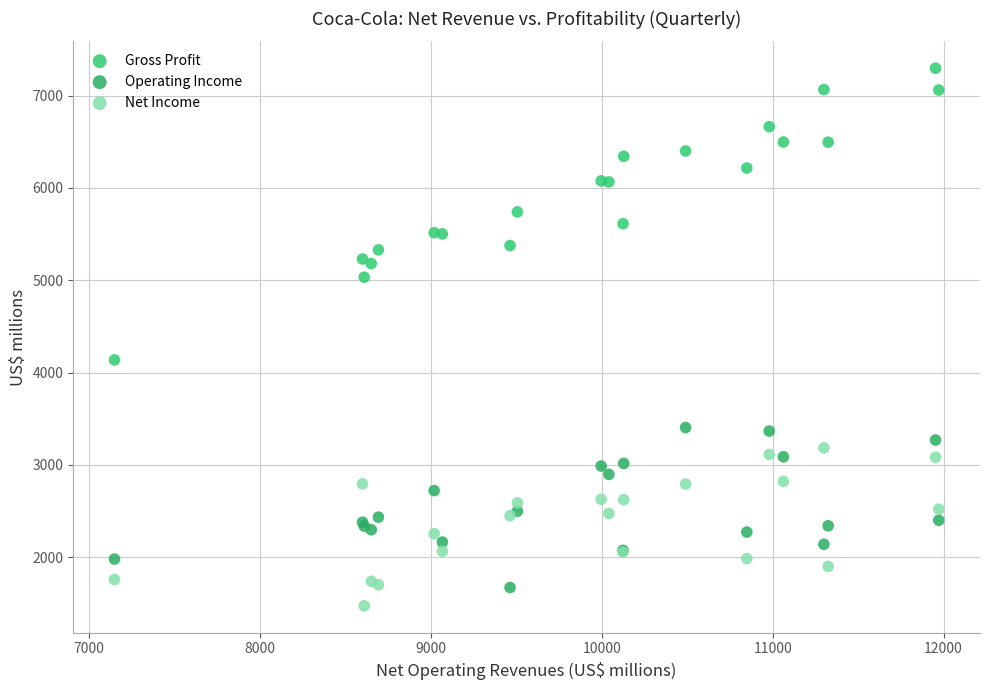

Which series has the widest spread of Y values?

Gross Profit